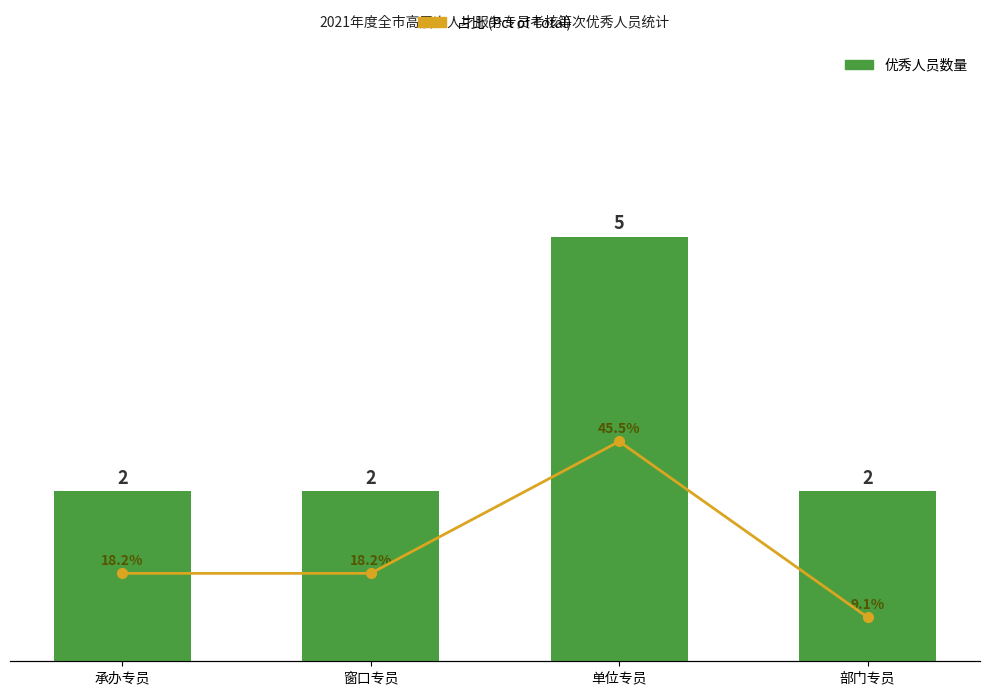

What position from the left is 窗口专员?

2